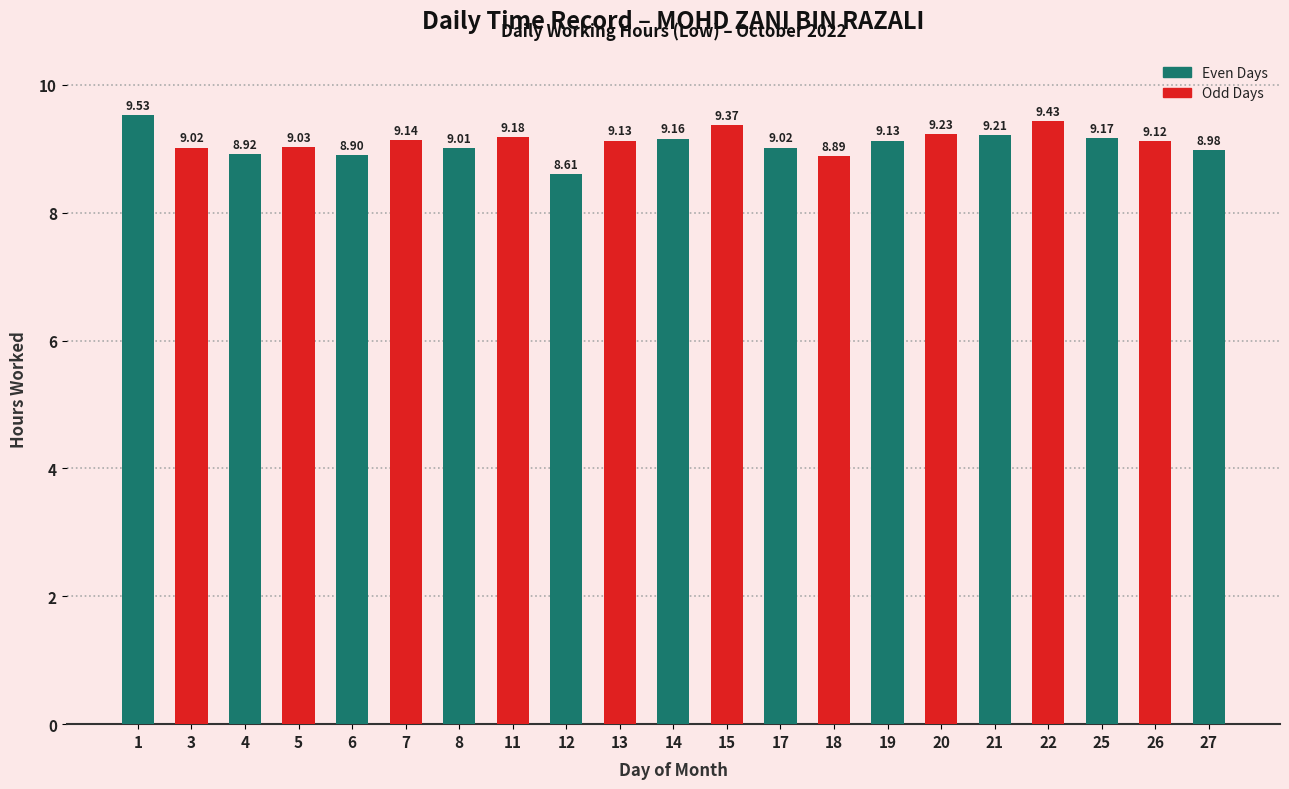

The chart shows a value of 2.4 at 11. True or false?

False